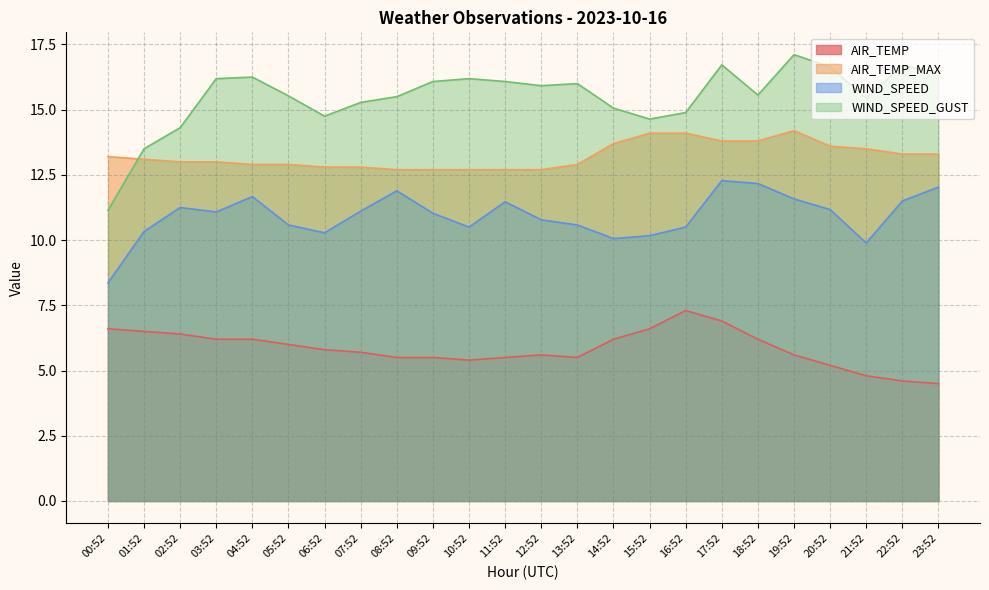

True or false: AIR_TEMP has a value of 5.7 at 07:52.

True